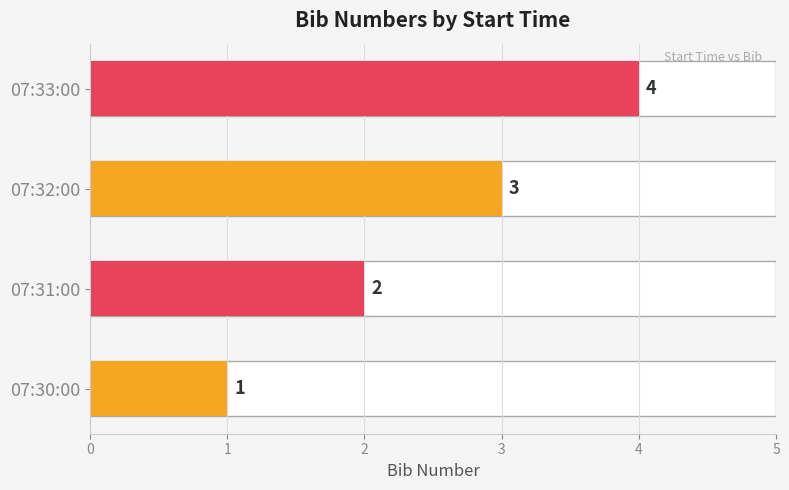

What is the value of the 1st bar from the left?

1